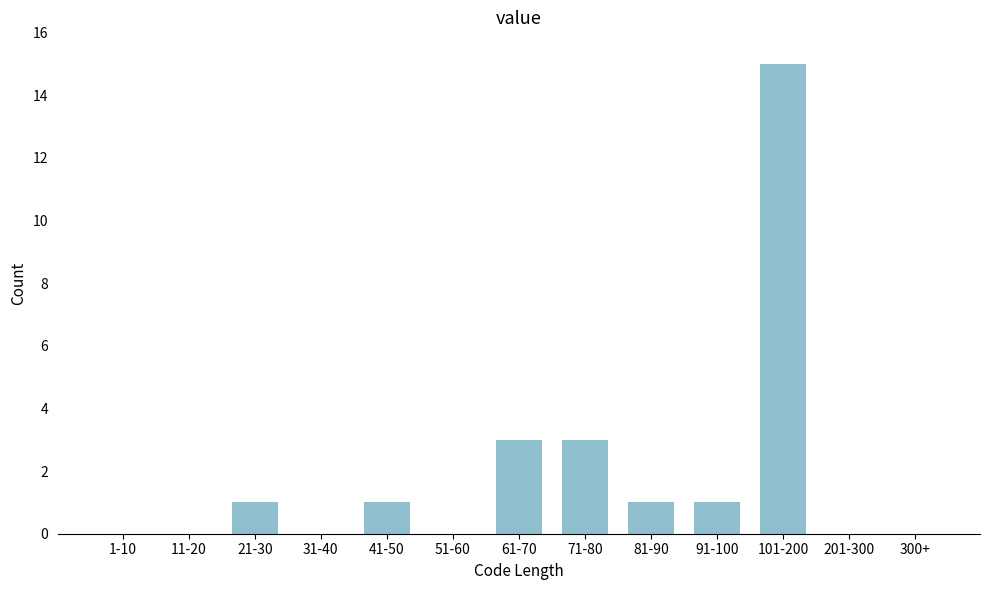

Reading right to left, list all the values displayed in this chart.

300+=0	201-300=0	101-200=15	91-100=1	81-90=1	71-80=3	61-70=3	51-60=0	41-50=1	31-40=0	21-30=1	11-20=0	1-10=0